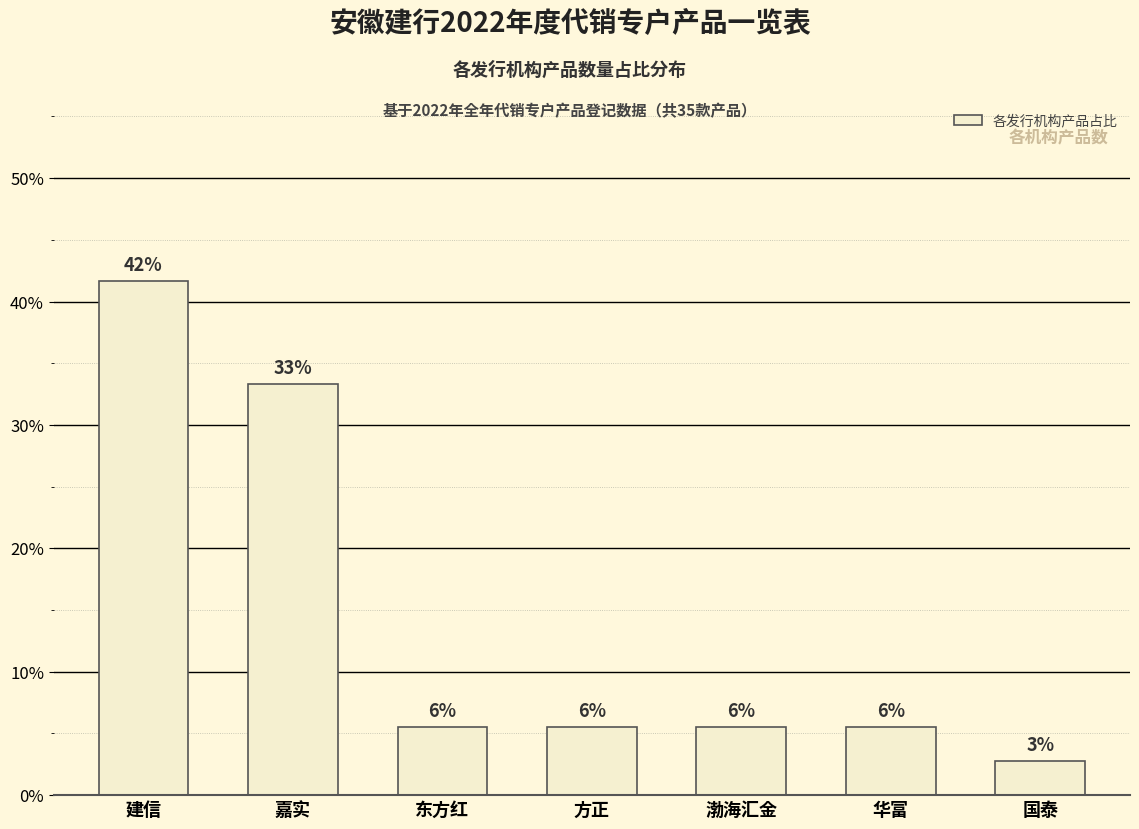

Between 华富 and 方正, which is larger?

华富